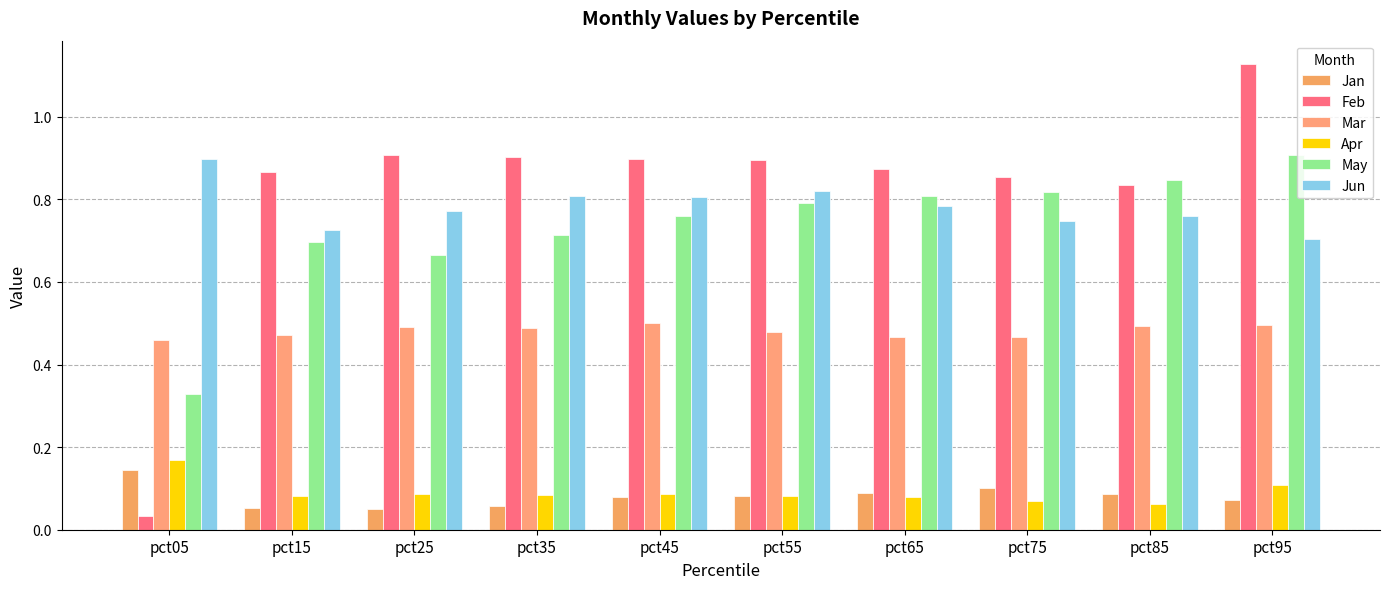

Count the number of data series in this chart.

6